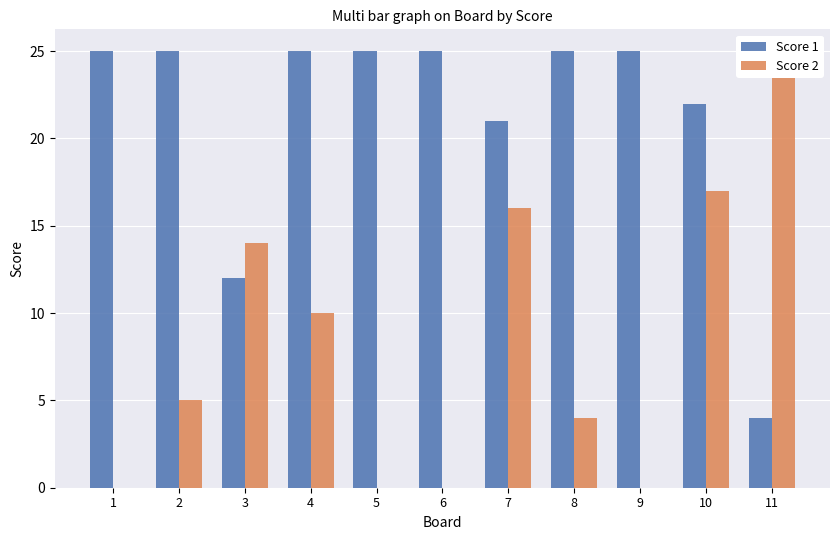

What is the average value of the Score 1 series?

21